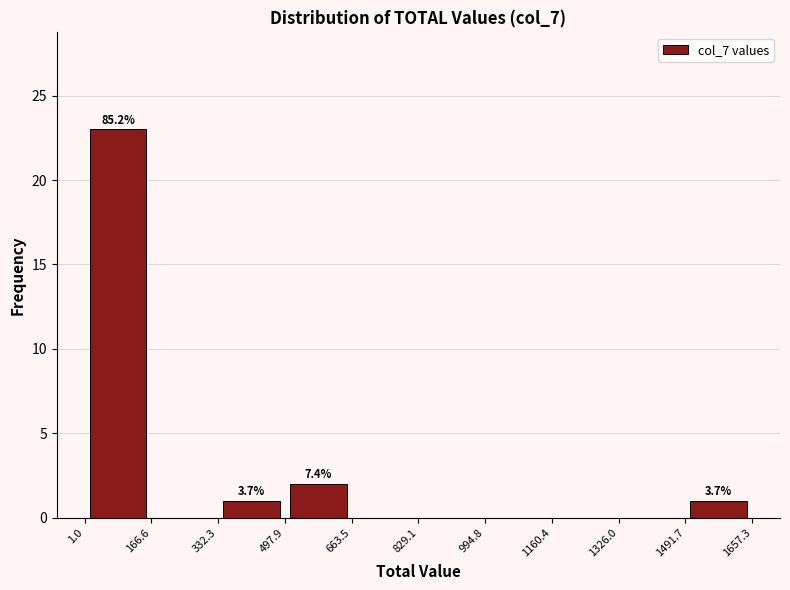

Which range on the x-axis has the tallest bar?

1.0 to 166.6